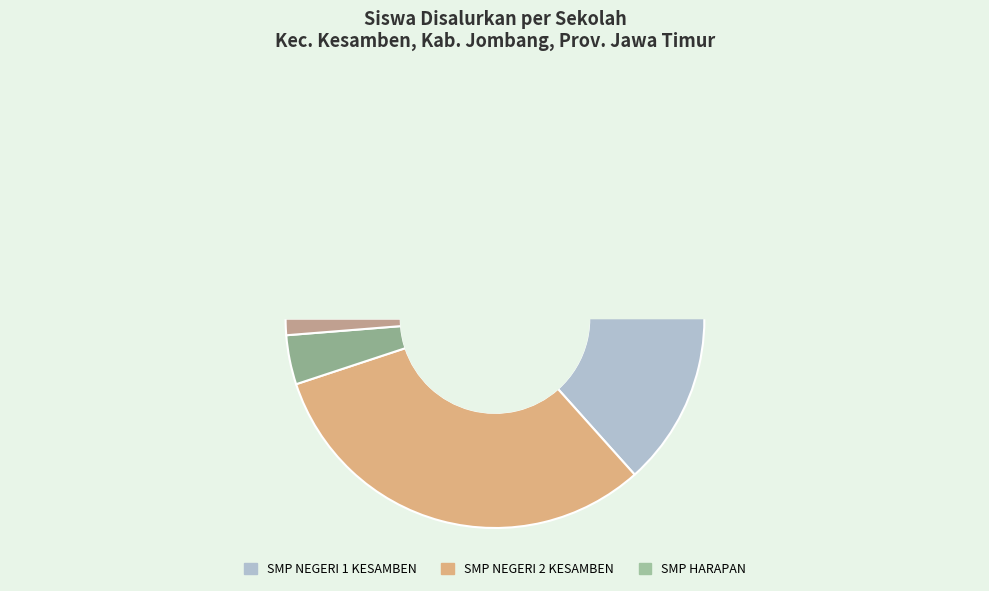

To the nearest percent, what portion does SMP TERPADU ROUDLOTUL QURAN represent?

1%